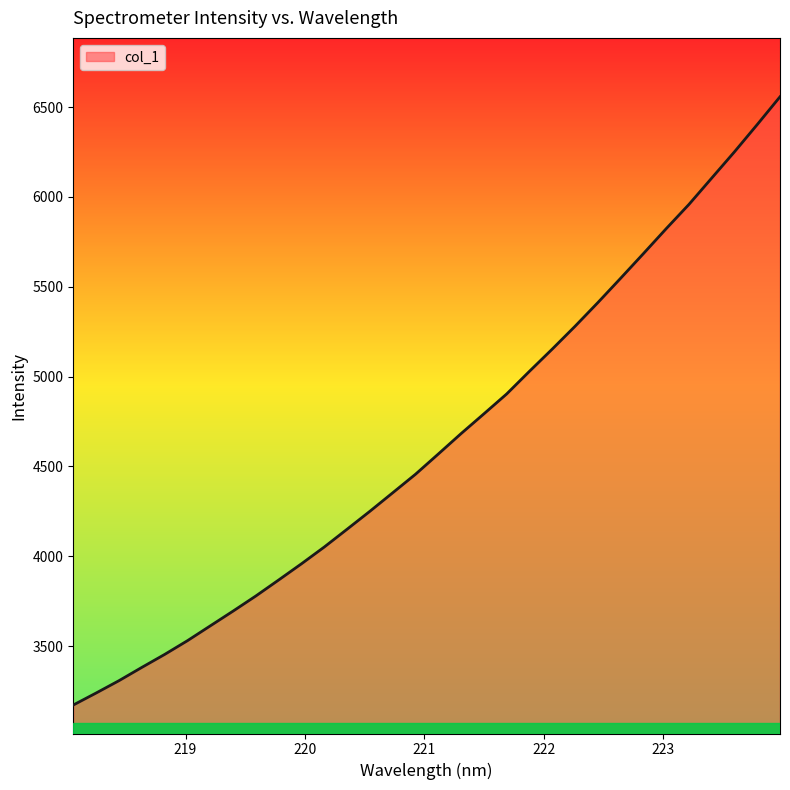

What is the difference between the maximum and minimum values?

3386.2